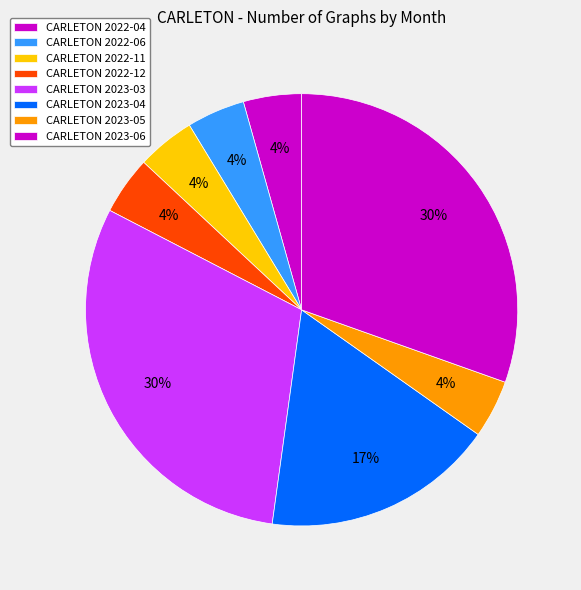

What is the largest slice in the pie chart?

2023-03